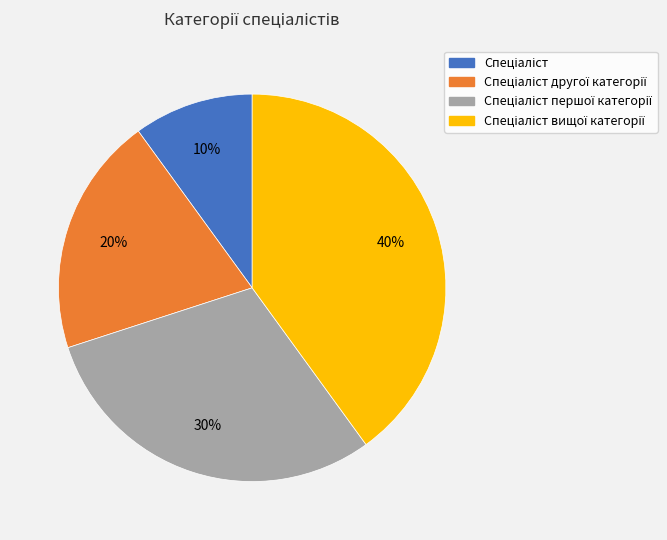

To the nearest percent, what is the difference between the largest and smallest slice percentages?

30%